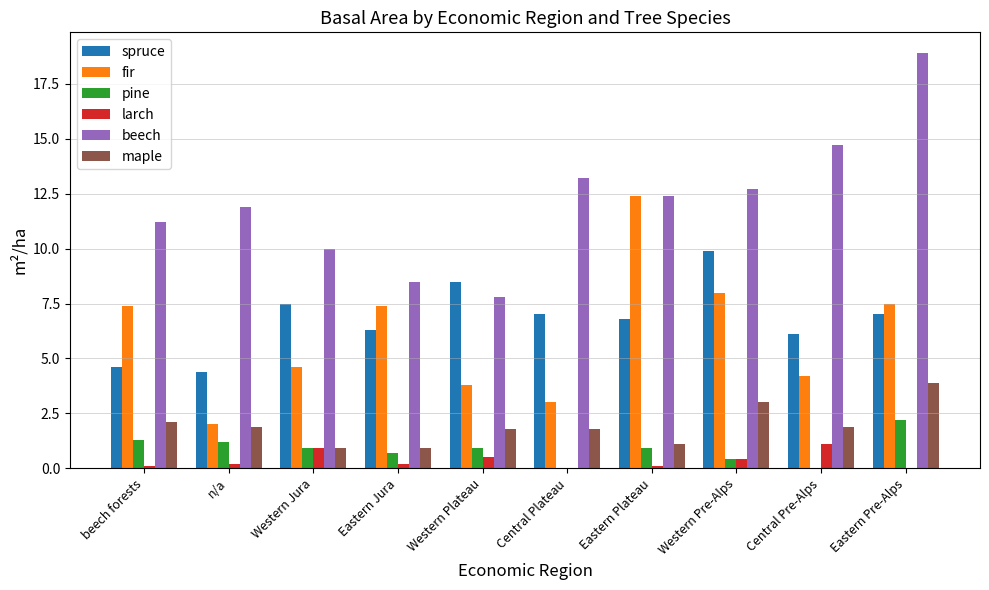

Are the bars horizontal?

No